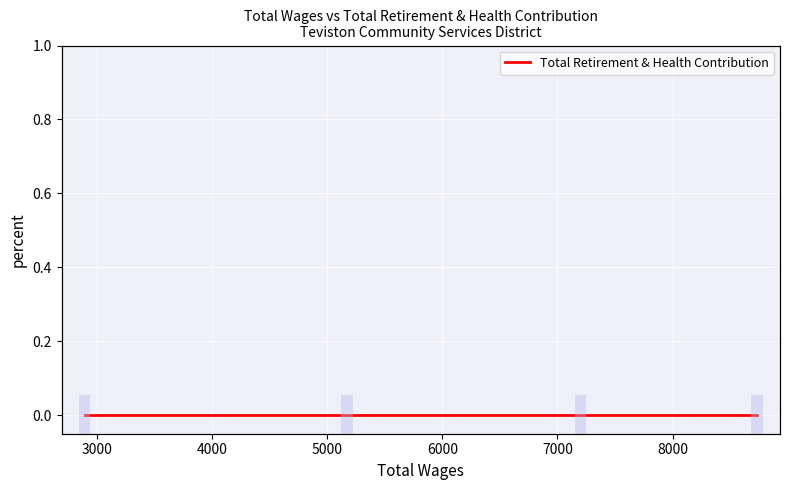

Which series has the widest spread of values?

Total Retirement & Health Contribution